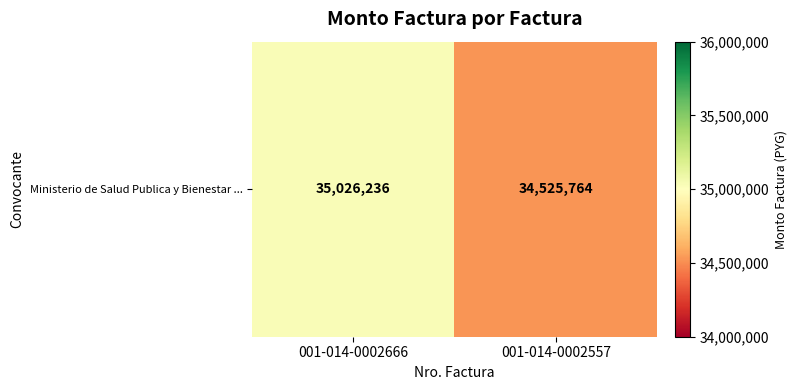

True or false: the data shows 49833357 at 001-014-0002557.

False